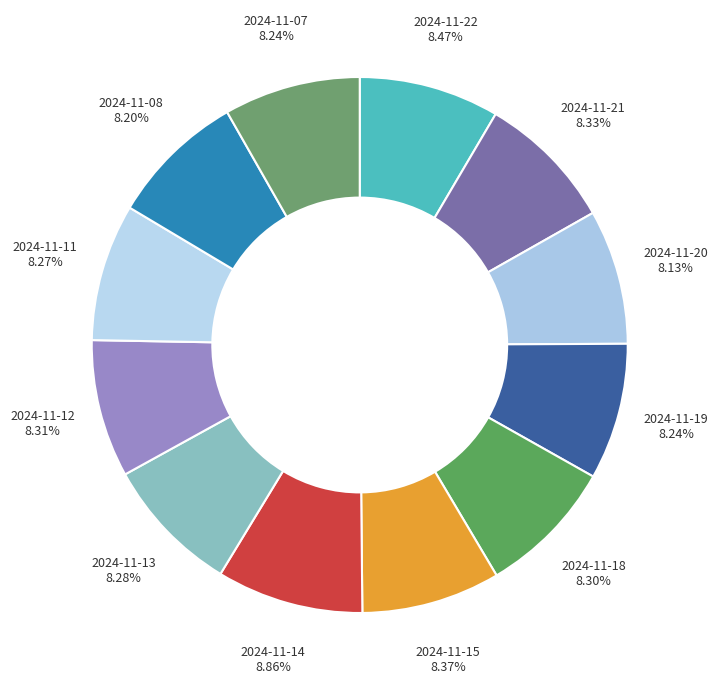

Which slice is the largest?

2024-11-14